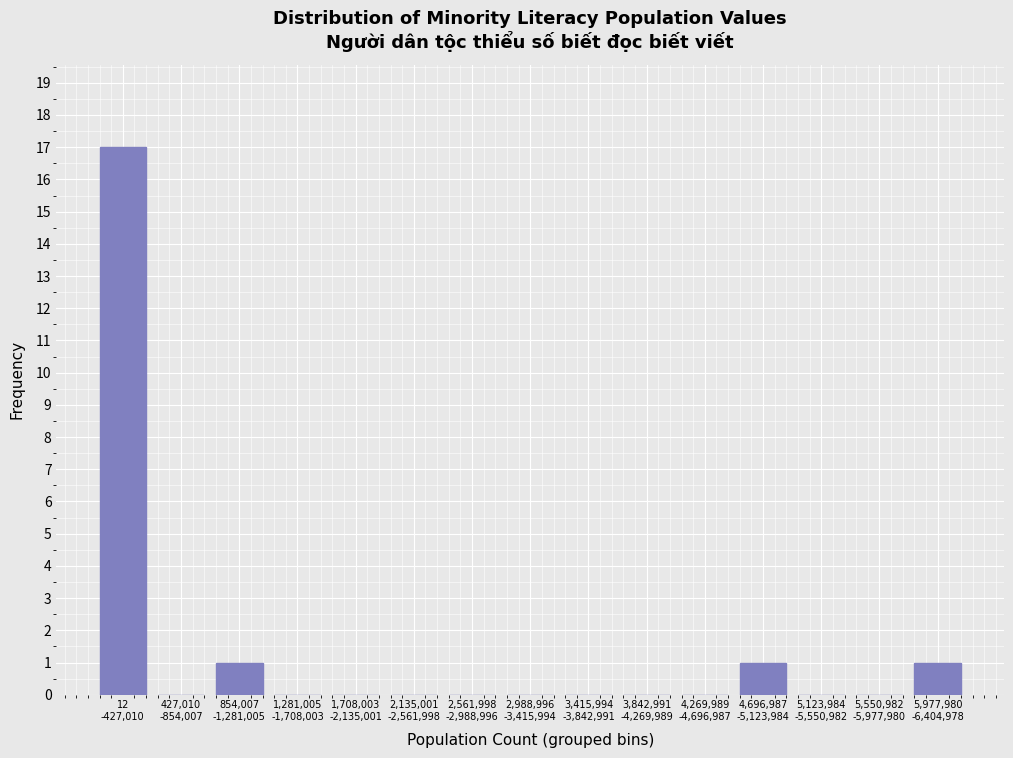

What is the sum of all values?

20